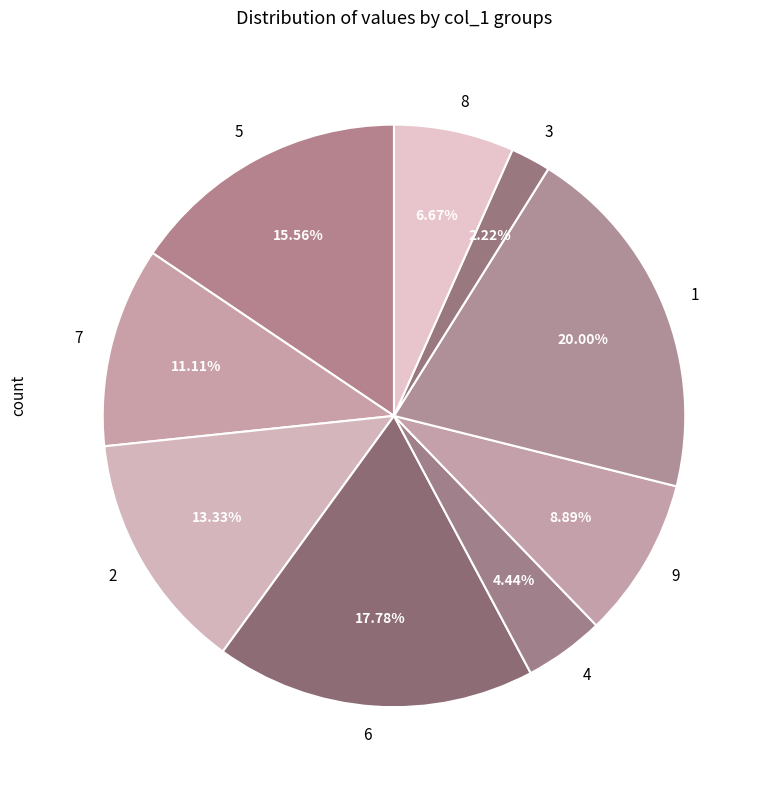

Does 4 represent more than half of the total?

No